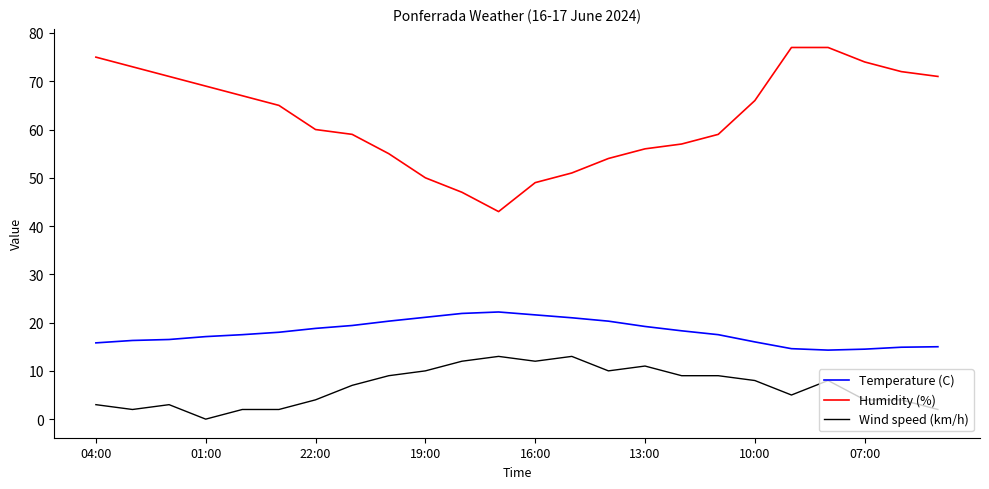

Rank the series by their average value, from highest to lowest.

Humidity (%), Temperature (C), Wind speed (km/h)